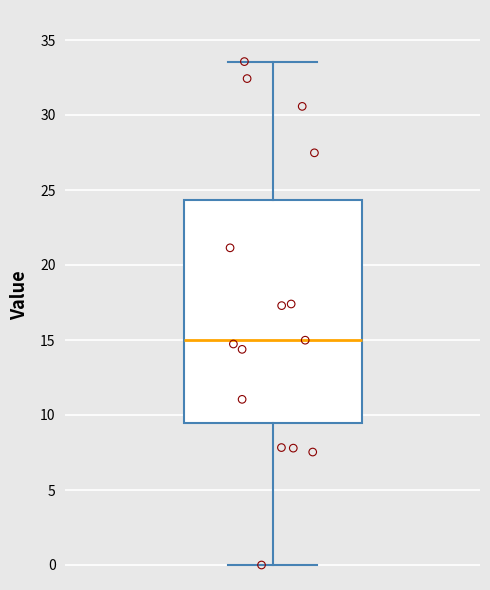

Where is the upper edge of the box on the y-axis? The values are not printed on the chart, so give them approximately, as read against the axis.

24.5